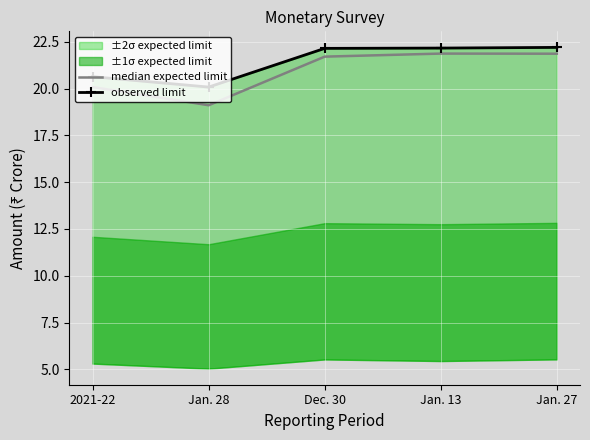

At how many categories does at least one series exceed 19?

5